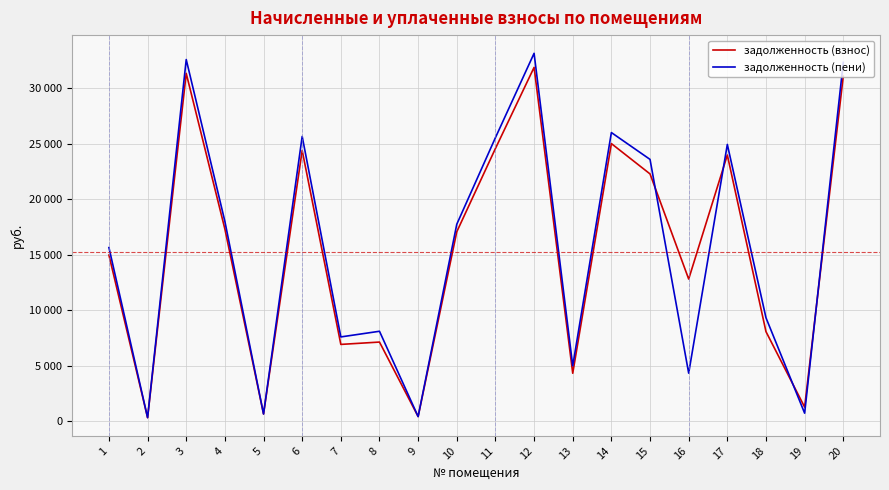

What is the difference between the задолженность (пени) values at 11 and 9?

25129.1